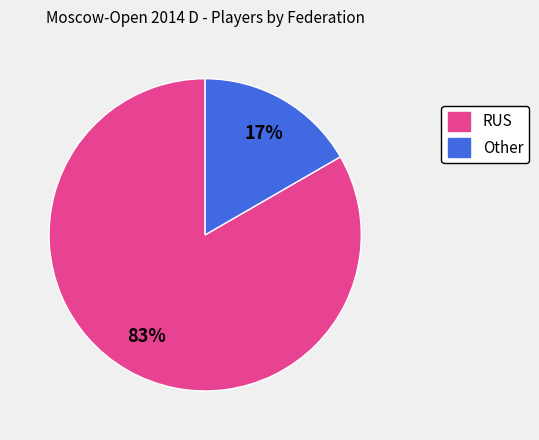

Do Other and RUS together represent more than half of the pie?

Yes